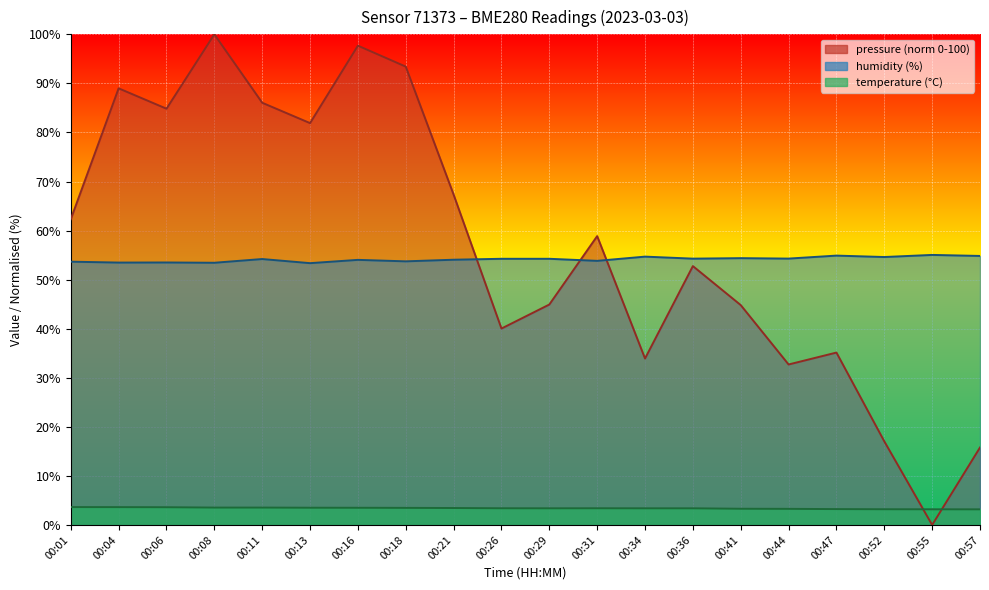

Is the value of temperature at 00:26 greater than the value of pressure at 00:34?

No